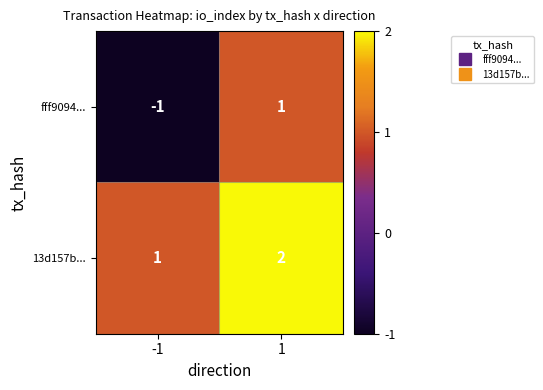

What is the greatest value displayed?

2